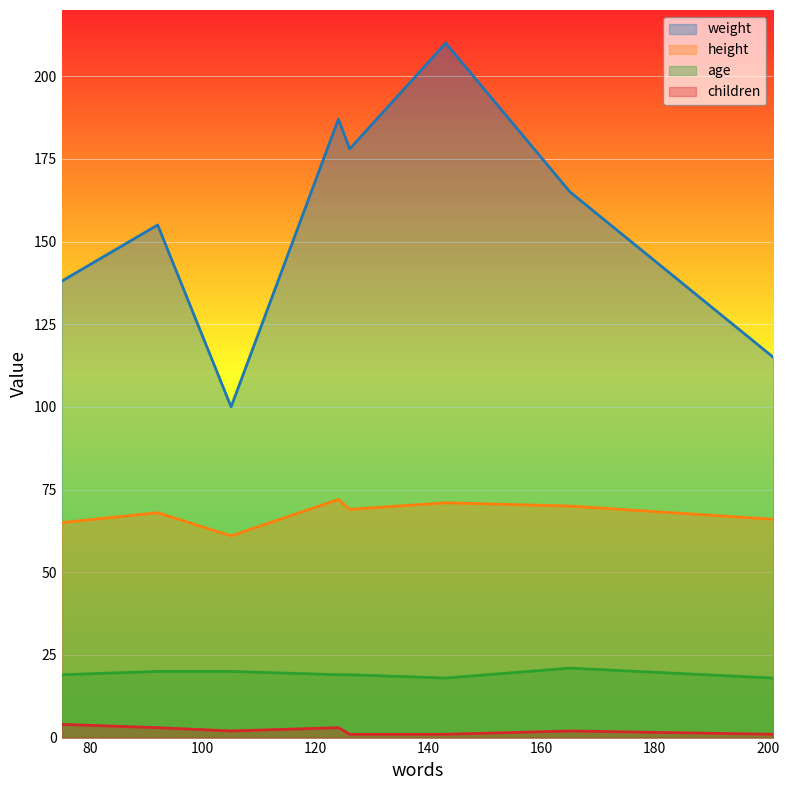

The value of weight at 126 is 178. True or false?

True